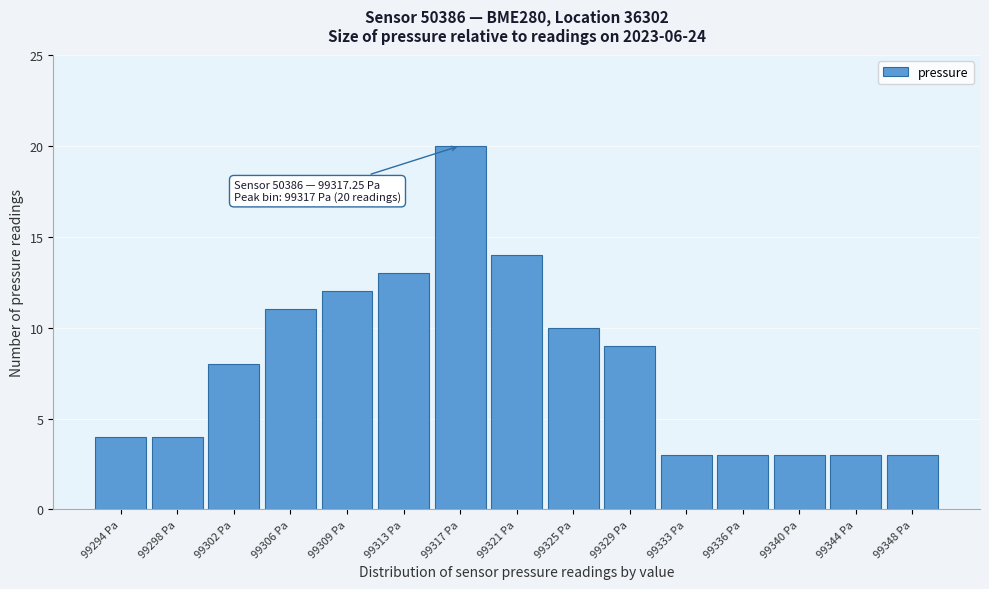

Over which range of the x-axis is the bar tallest?

99315.0 to 99319.0